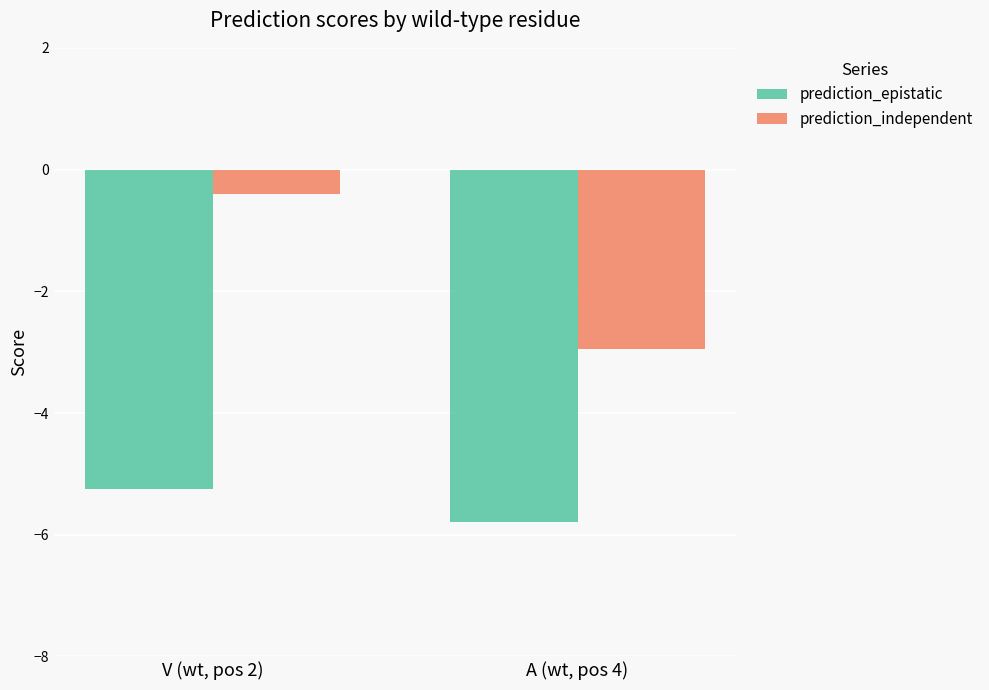

Reading left to right, transcribe all the data shown in this chart.

prediction_epistatic: -5.2	-5.8
prediction_independent: -0.4	-2.9